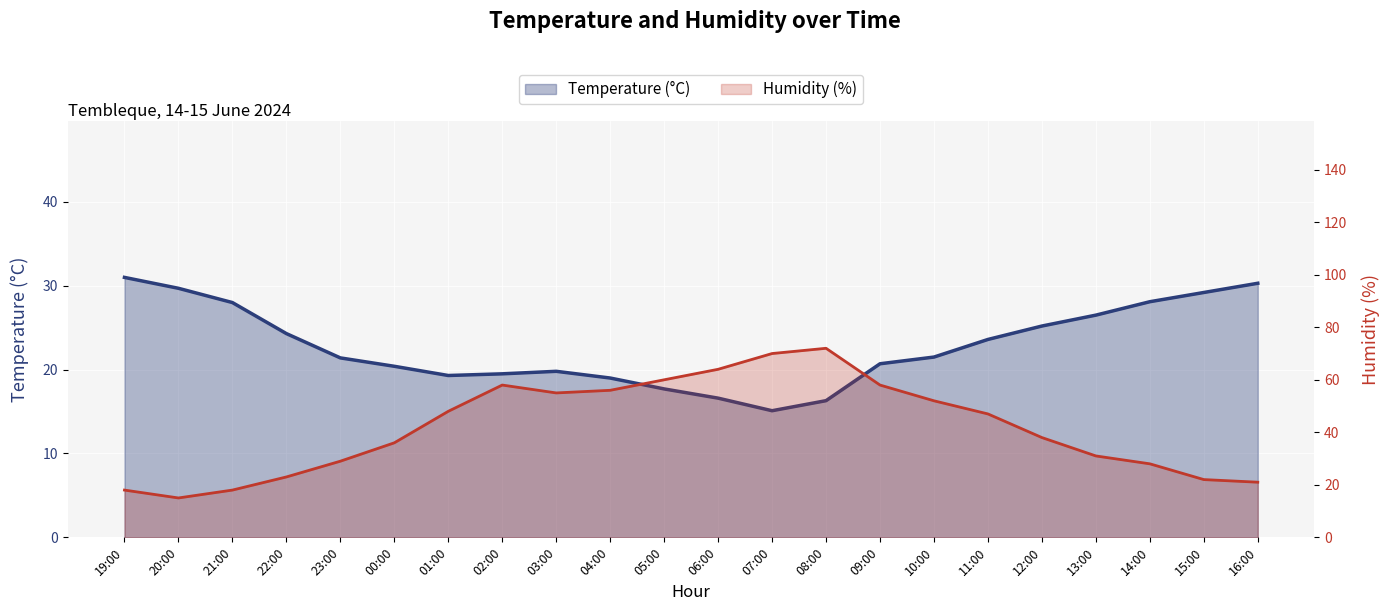

How many intersections are there between Temperature (°C) and Humidity (%)?

2